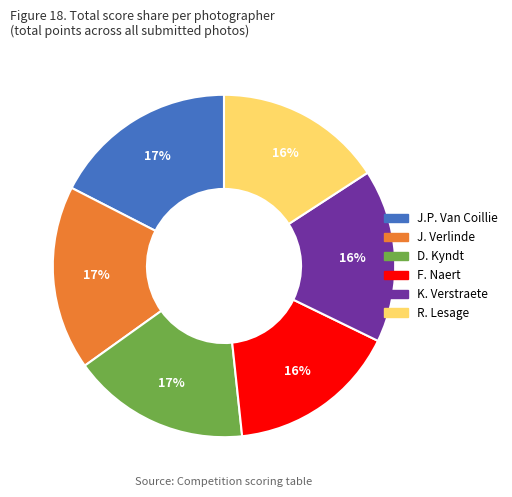

To the nearest percent, what is the average slice percentage?

17%